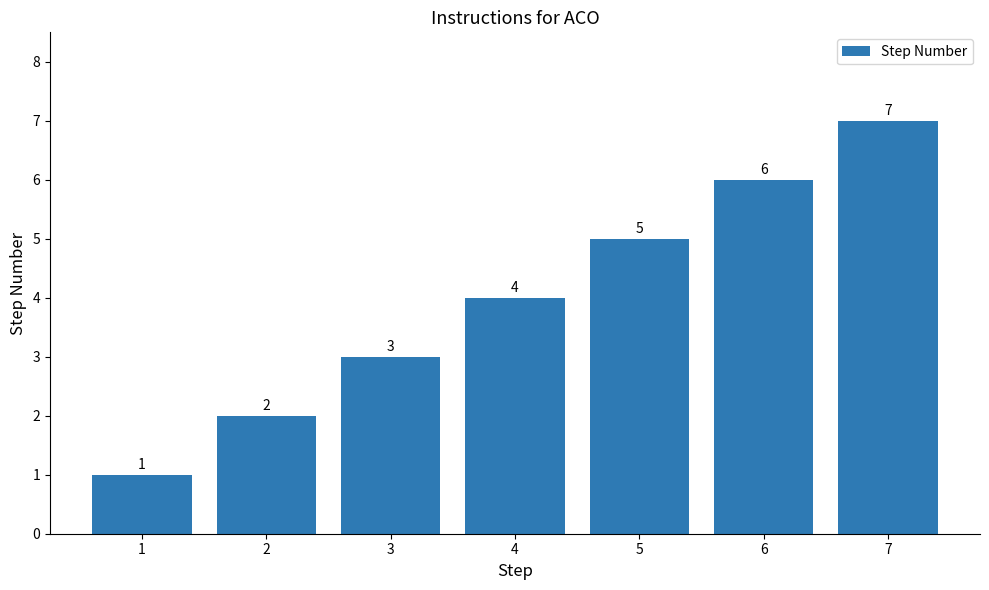

At which label is the value closest to 4?

4